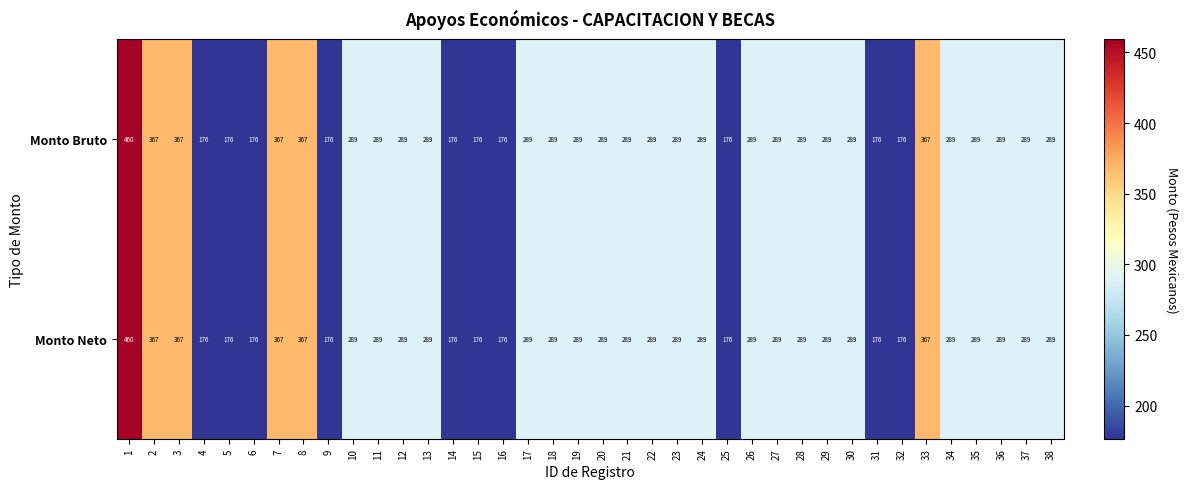

What is the greatest value displayed?

460